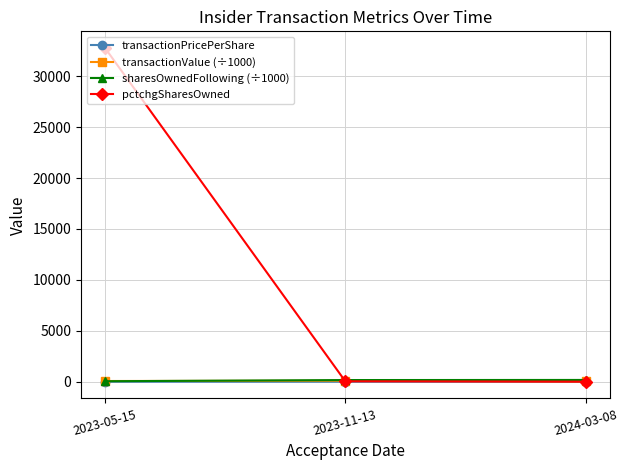

Which series has the largest total across all categories?

pctchgSharesOwned